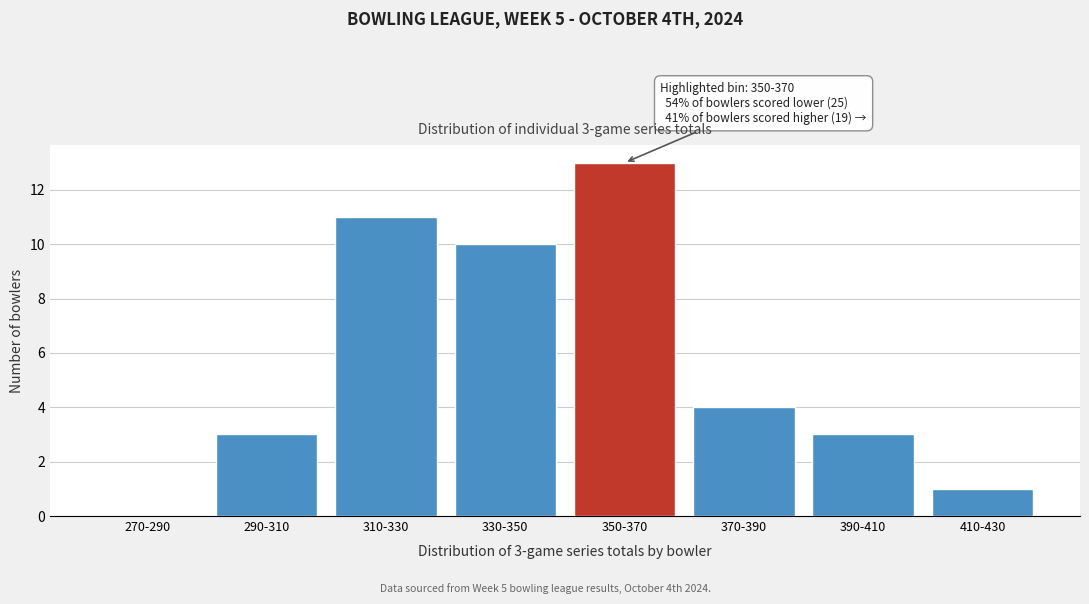

Reading left to right, list all the values displayed in this chart.

270-290=0	290-310=3	310-330=11	330-350=10	350-370=13	370-390=4	390-410=3	410-430=1